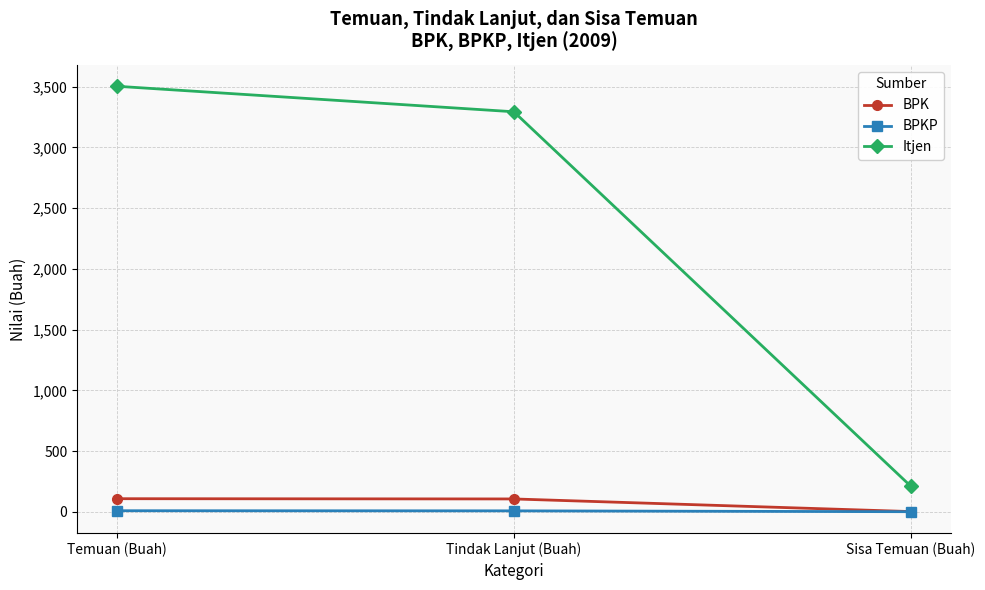

Where is Itjen nearest to the value 1856?

Tindak Lanjut (Buah)